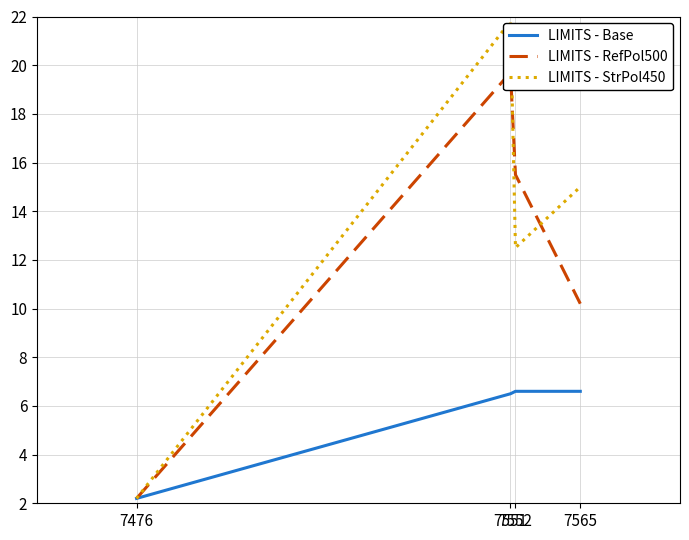

Which has a higher value, 7552 or 7476?

7552